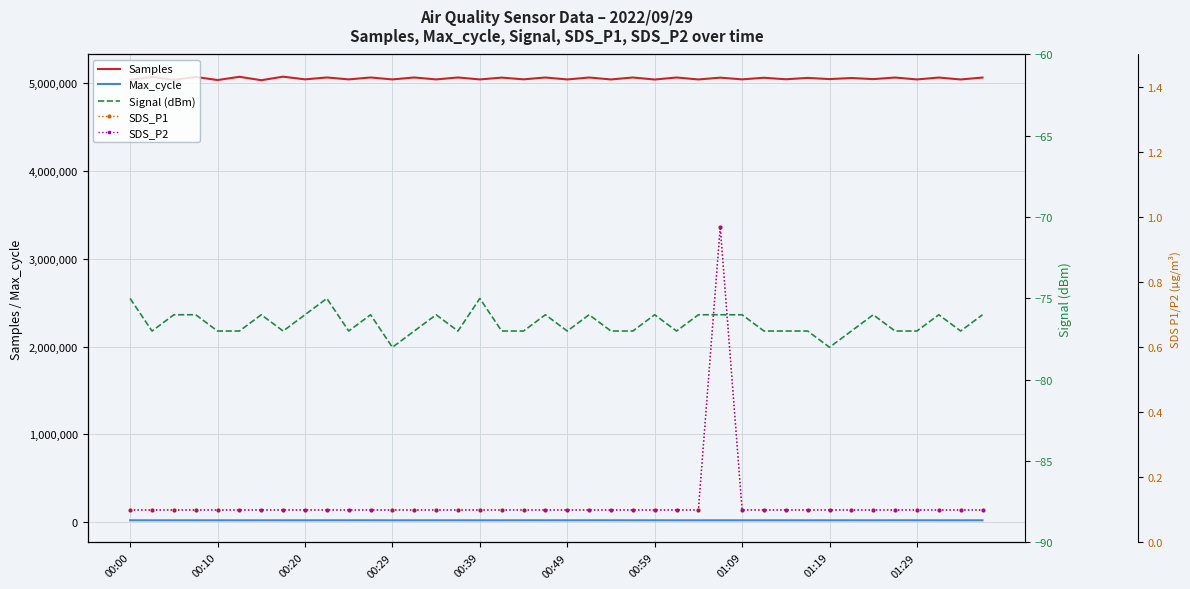

What is the difference between the maximum and minimum values in the Max_cycle series?

358